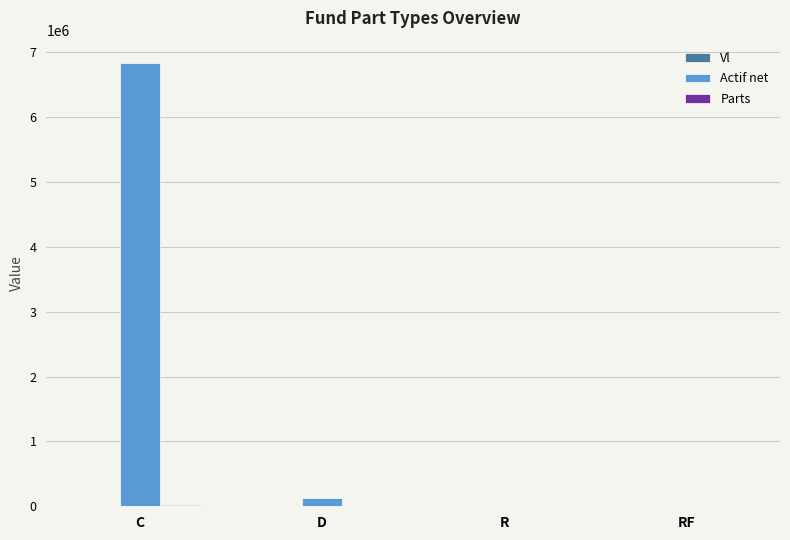

At which category is the sum across all series the highest?

C